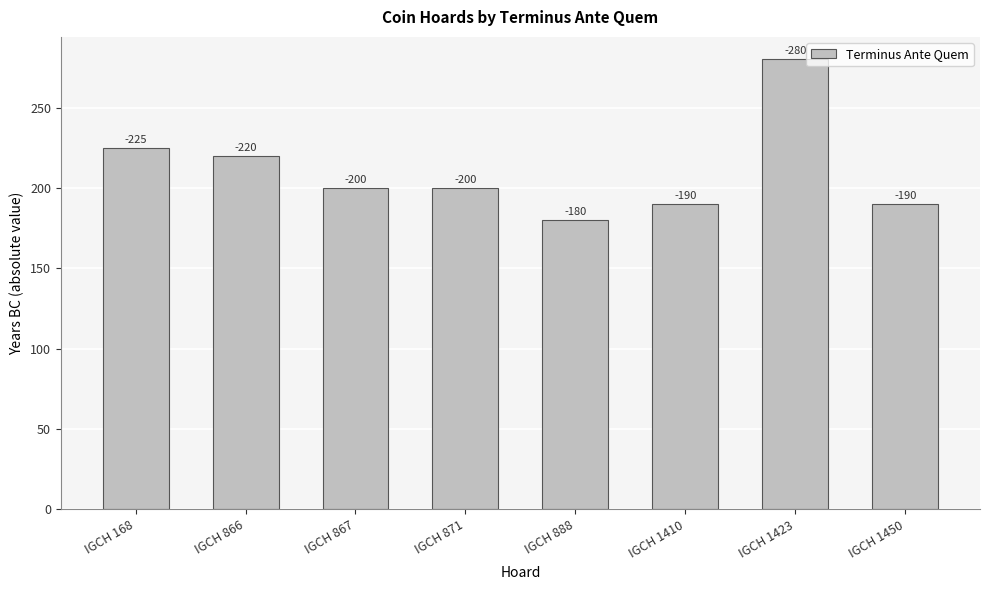

How many bars are there in total?

8